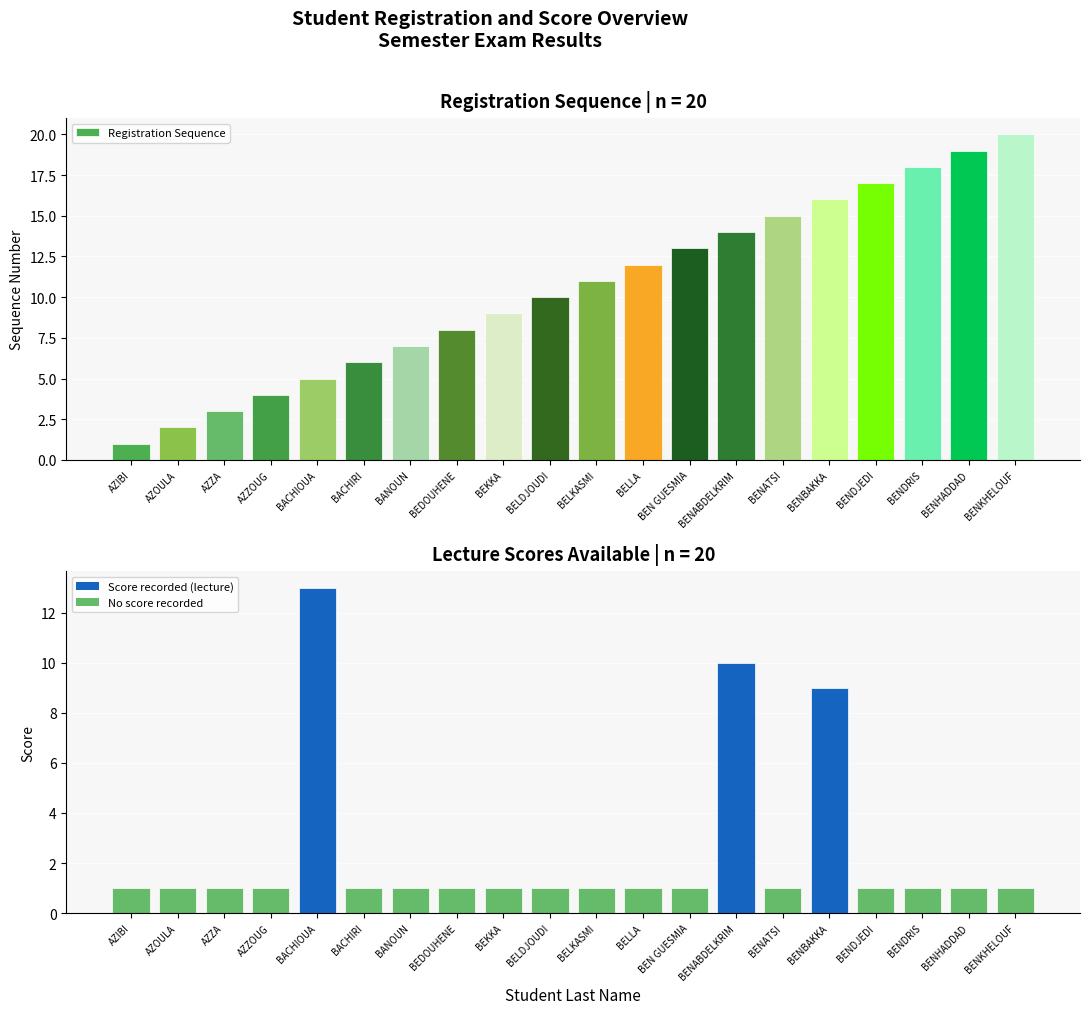

Which has a higher value, AZOULA or BENATSI?

BENATSI